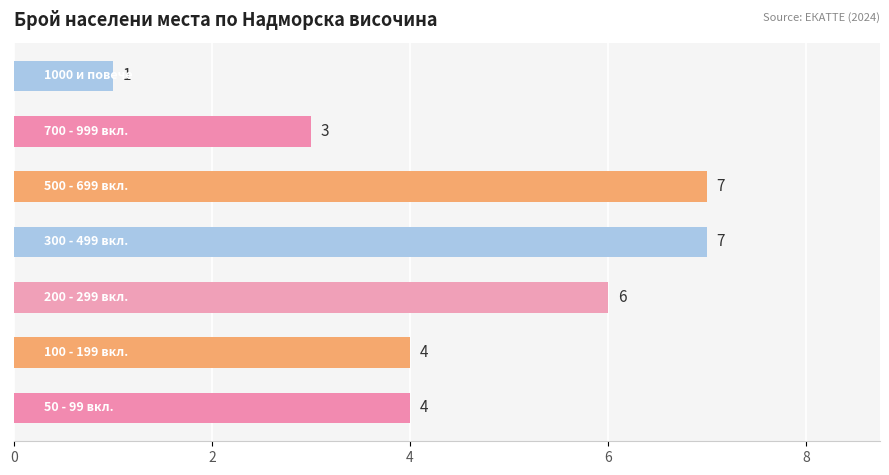

How many values are below 4?

2